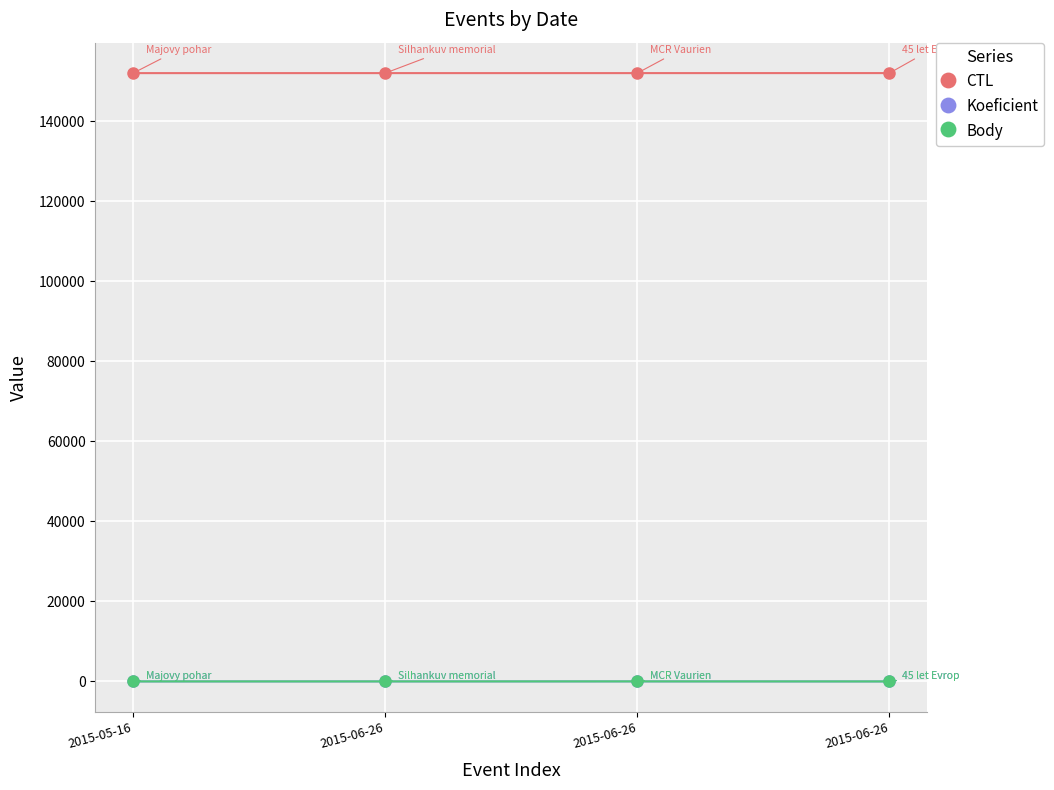

At 2015-05-16, list the series in order from largest to smallest.

CTL, Koeficient, Body